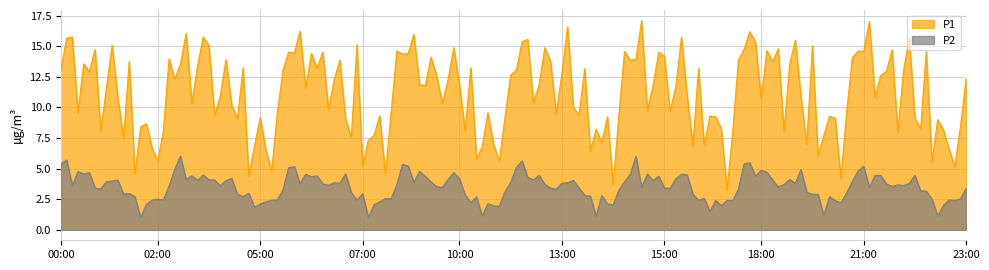

What is the difference between the maximum and second lowest values in the P1 series?

13.4